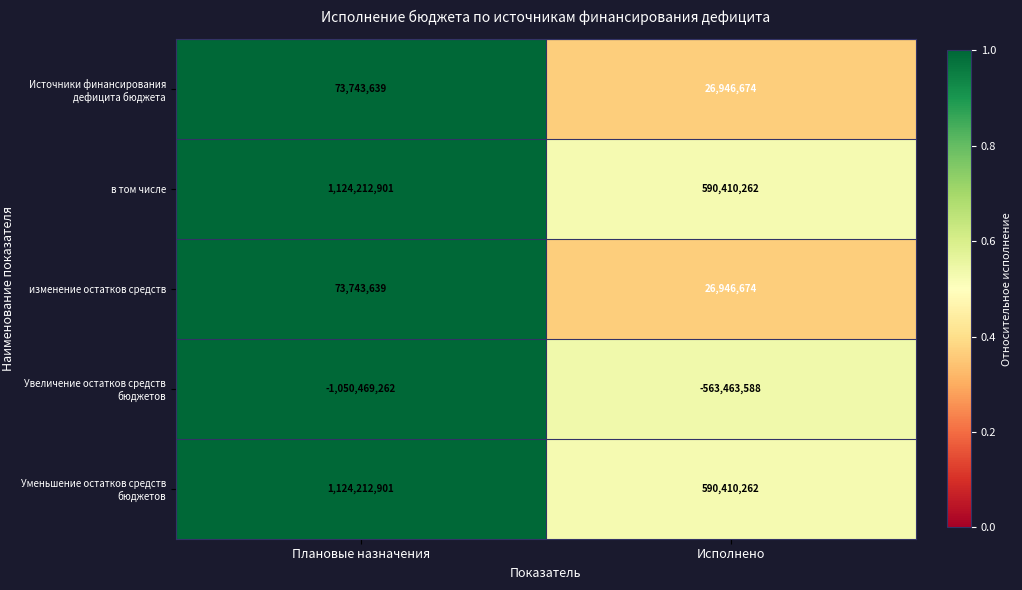

True or false: Уменьшение остатков средств бюджетов has a value of 441155406 at Плановые назначения.

False